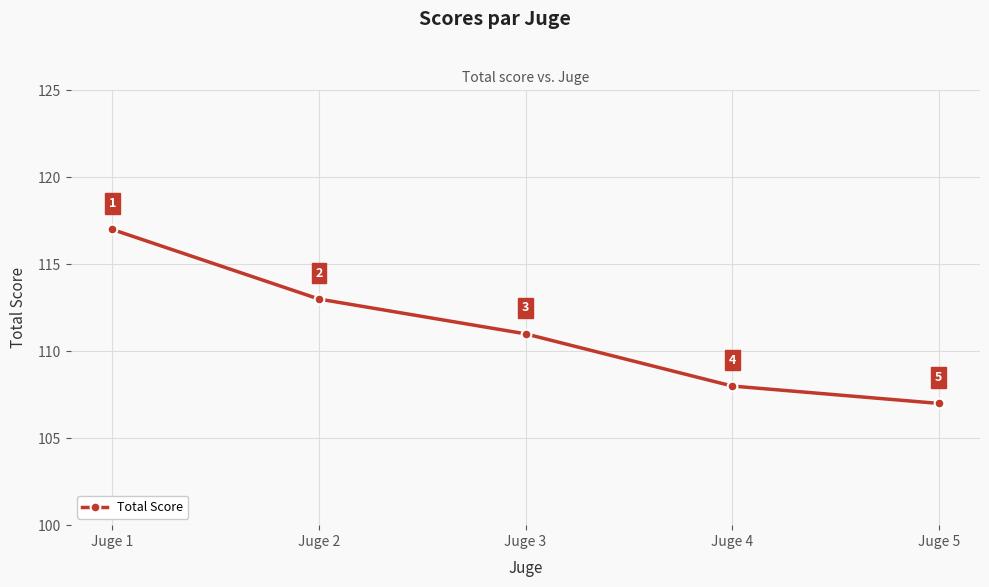

The chart shows a value of 108 at Juge 4. True or false?

True